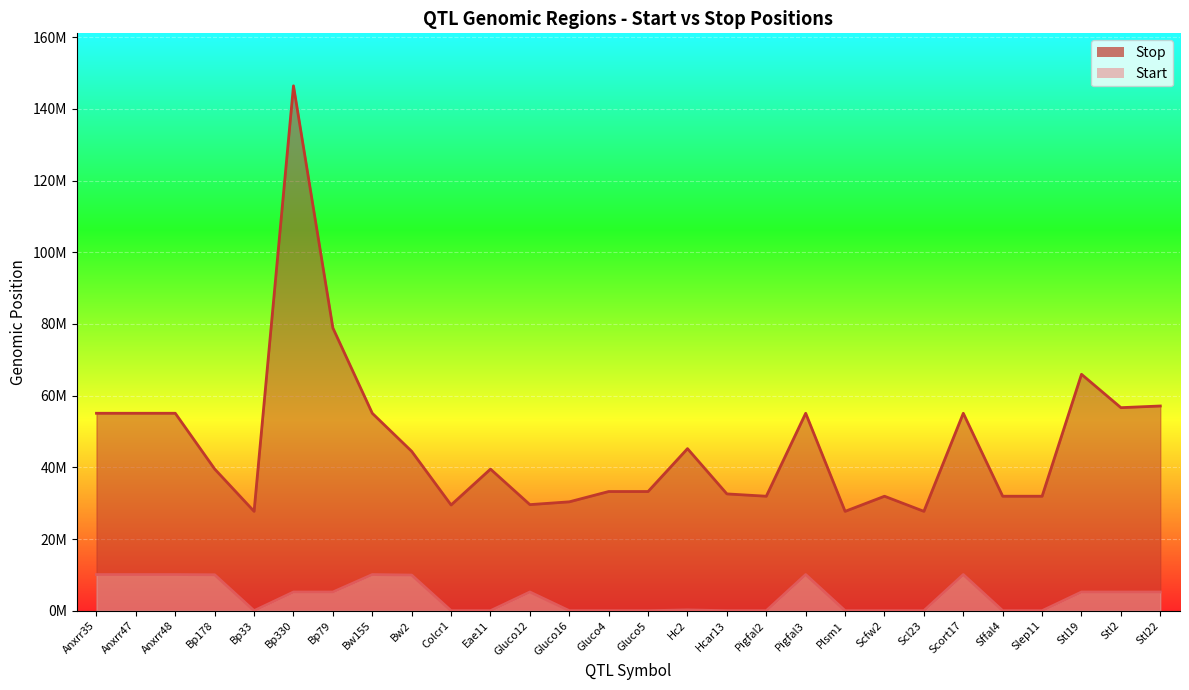

Which has a higher value, Bp79 or Colcr1?

Bp79